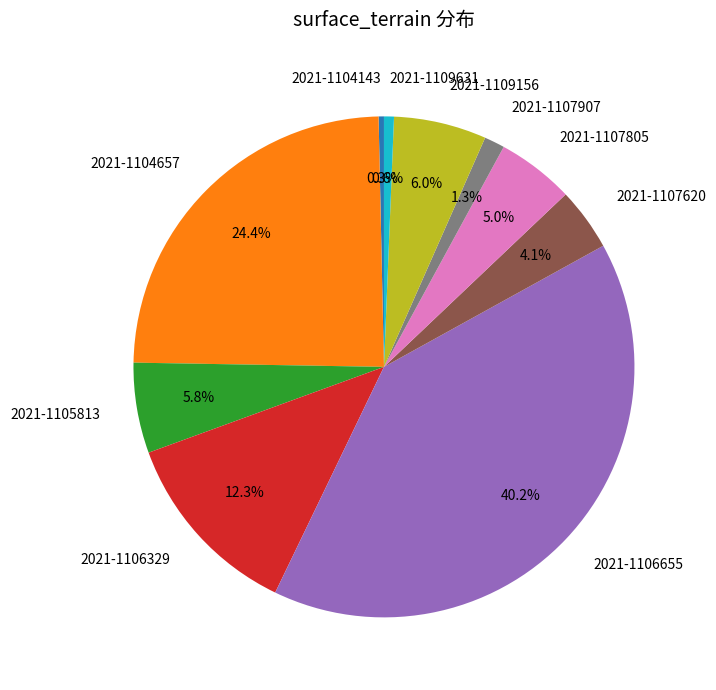

How many segments does this pie chart have?

10